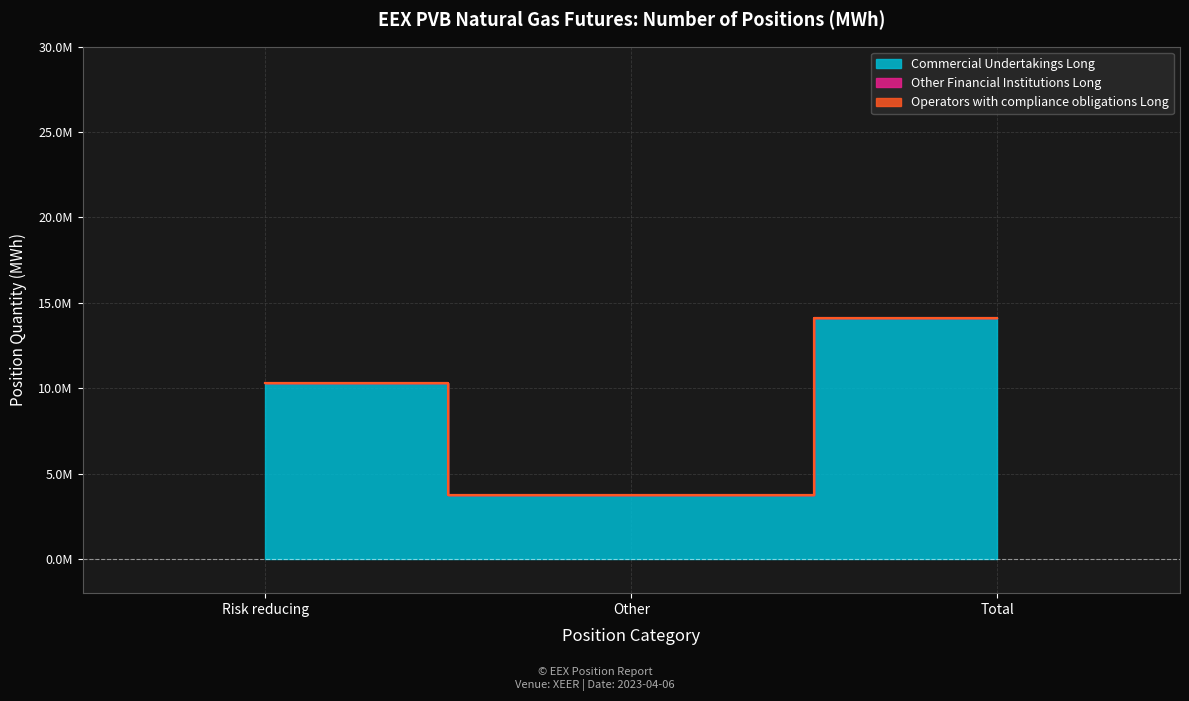

Is the value of Commercial Undertakings Long at Risk reducing greater than the value of Other Financial Institutions Long at Risk reducing?

Yes